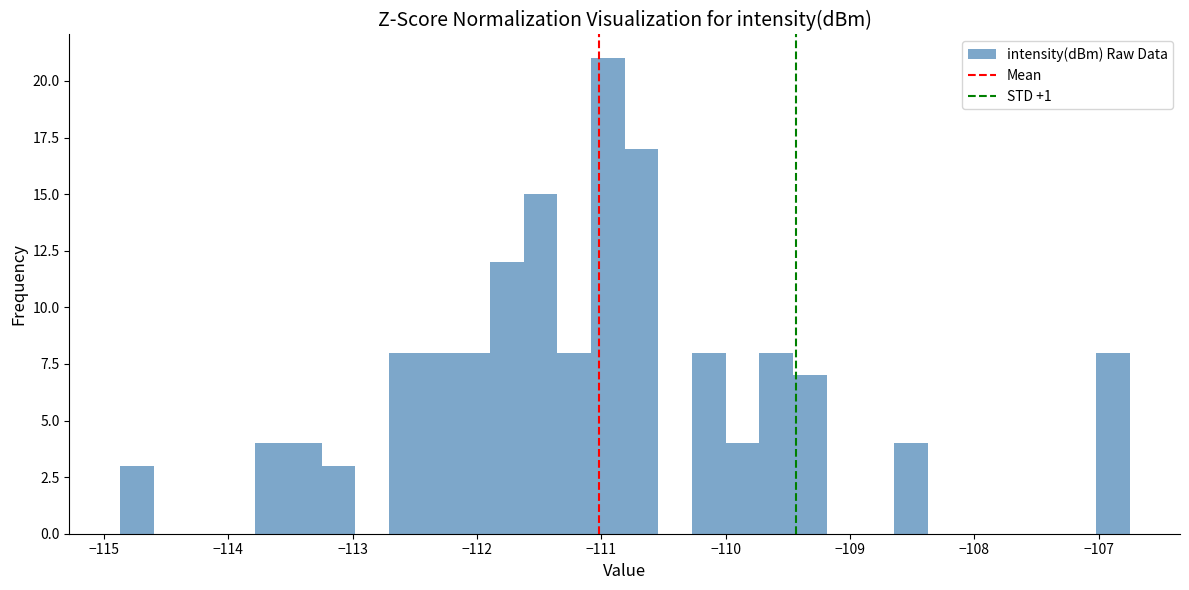

Read against the x-axis, roughly where is the centre of the tallest bar?

-110.9